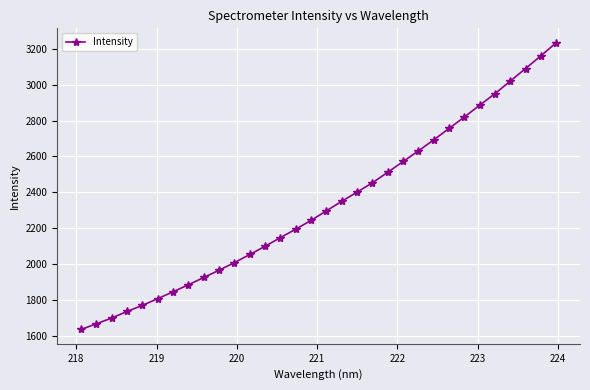

Reading left to right, list all the values displayed in this chart.

1635.0	1666.6	1698.8	1735.5	1769.4	1807.1	1845.3	1884.5	1925.1	1965.7	2008.0	2053.4	2099.2	2147.6	2194.7	2243.7	2296.9	2350.3	2401.4	2453.5	2512.0	2572.1	2631.1	2692.7	2756.6	2820.3	2886.3	2950.7	3021.0	3090.9	3162.0	3235.0